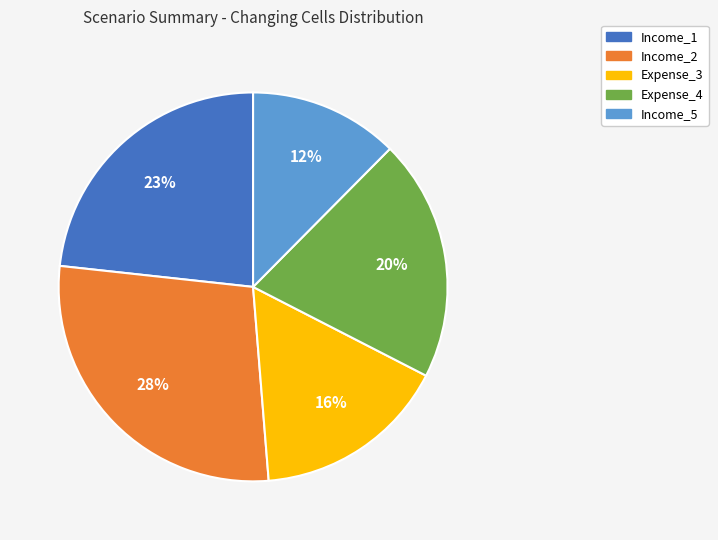

How many slices are in this pie chart?

5